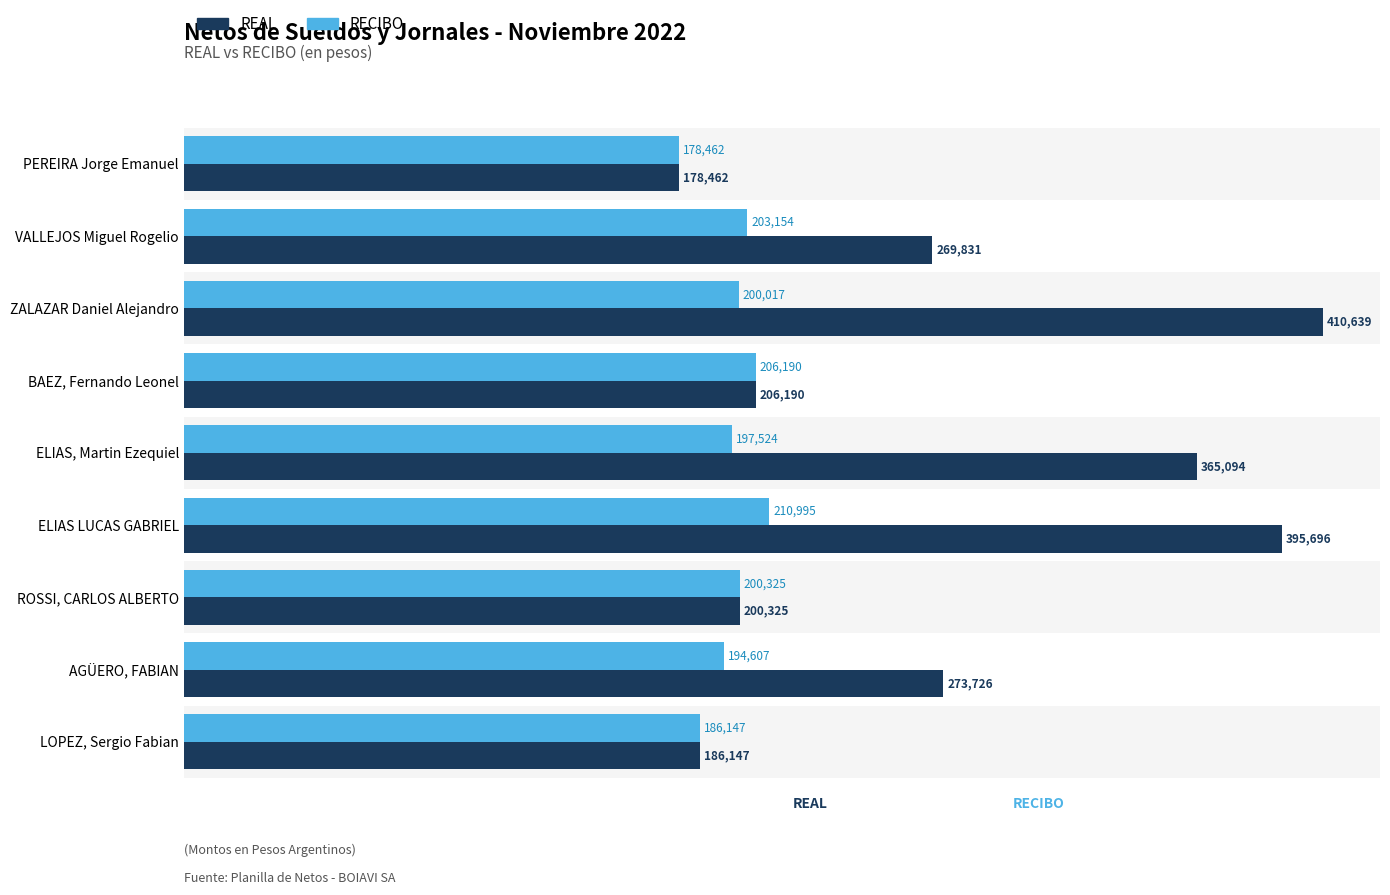

The value of RECIBO at LOPEZ, Sergio Fabian is 186147. True or false?

True